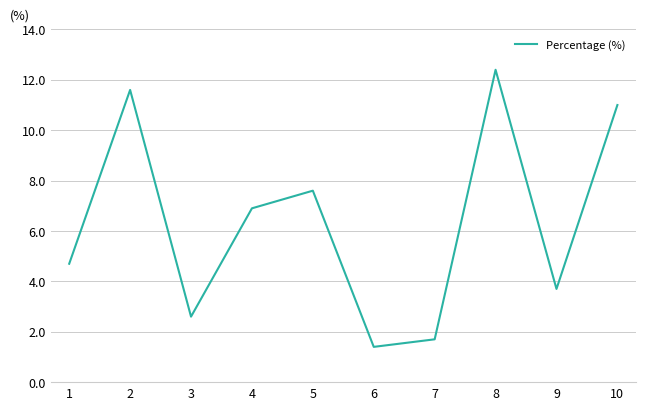

List the labels in order of value, largest first.

8, 2, 10, 5, 4, 1, 9, 3, 7, 6